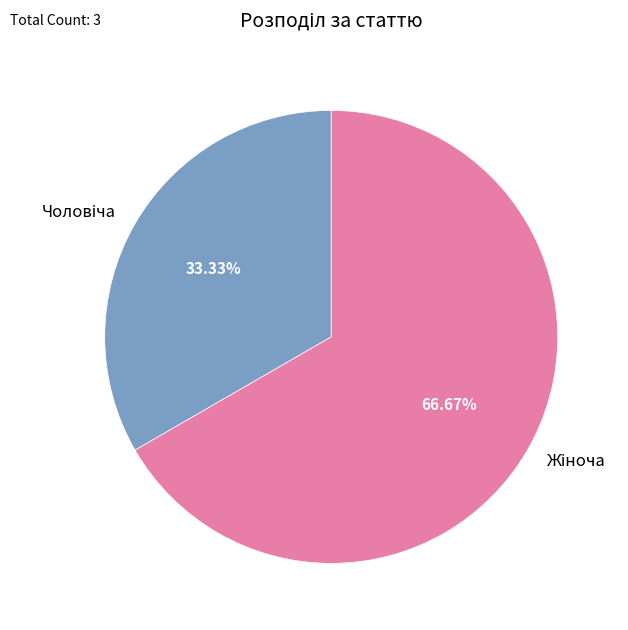

Is there a majority slice in this chart?

Yes